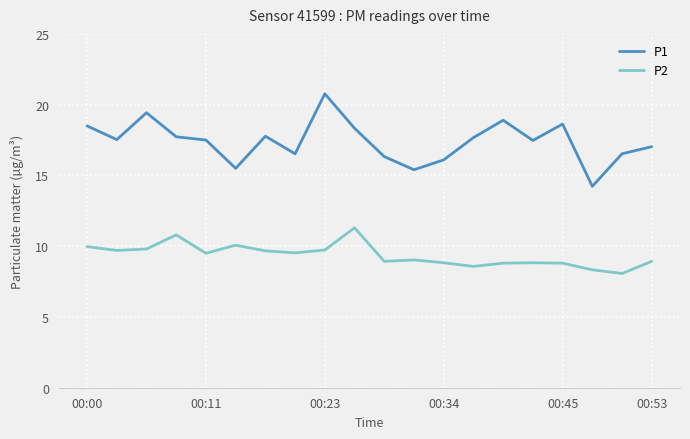

True or false: P2 and P1 cross at least once.

False